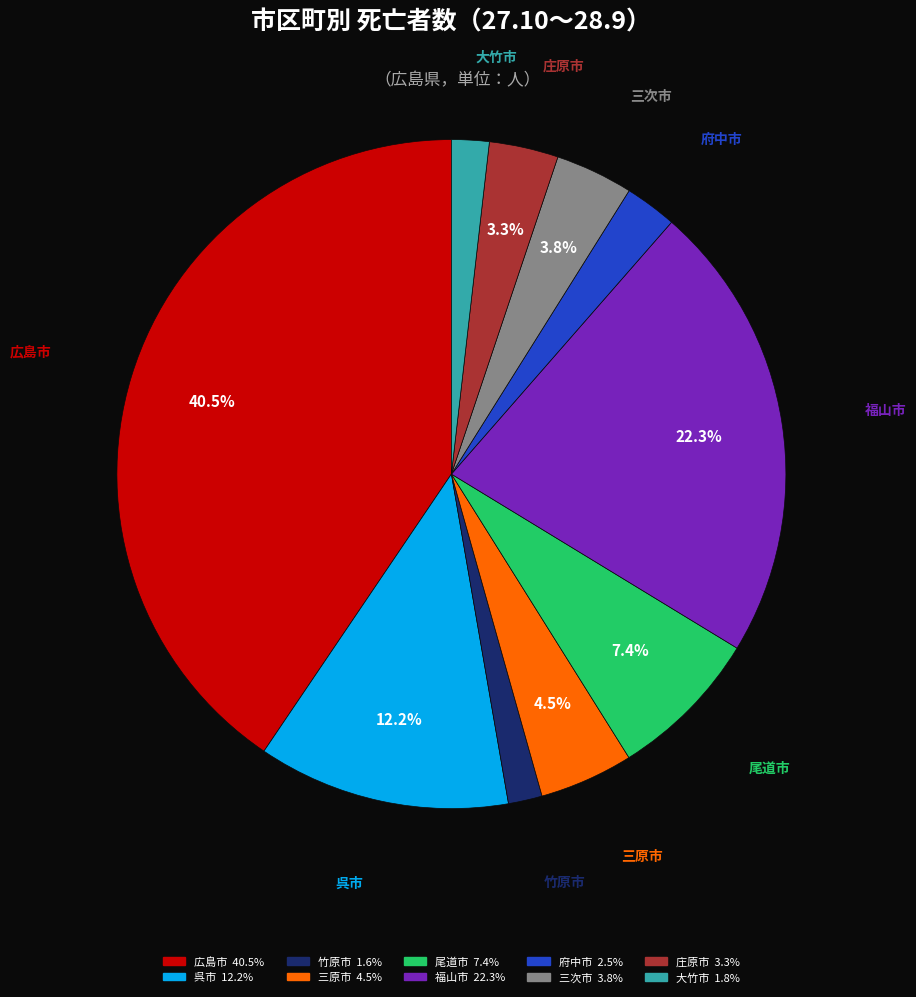

Is it true that 三次市 is 4% of the pie?

True